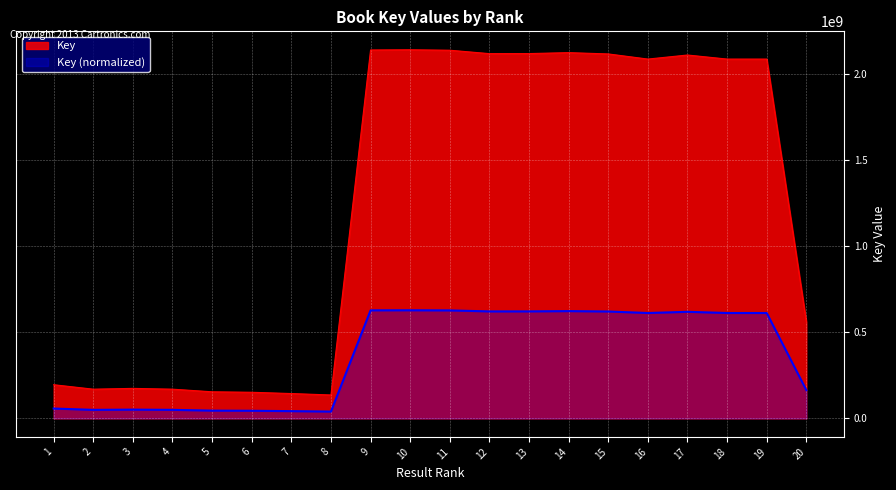

List the labels in order of value, smallest first.

8, 7, 6, 5, 2, 4, 3, 1, 20, 19, 18, 16, 17, 15, 12, 13, 14, 11, 9, 10